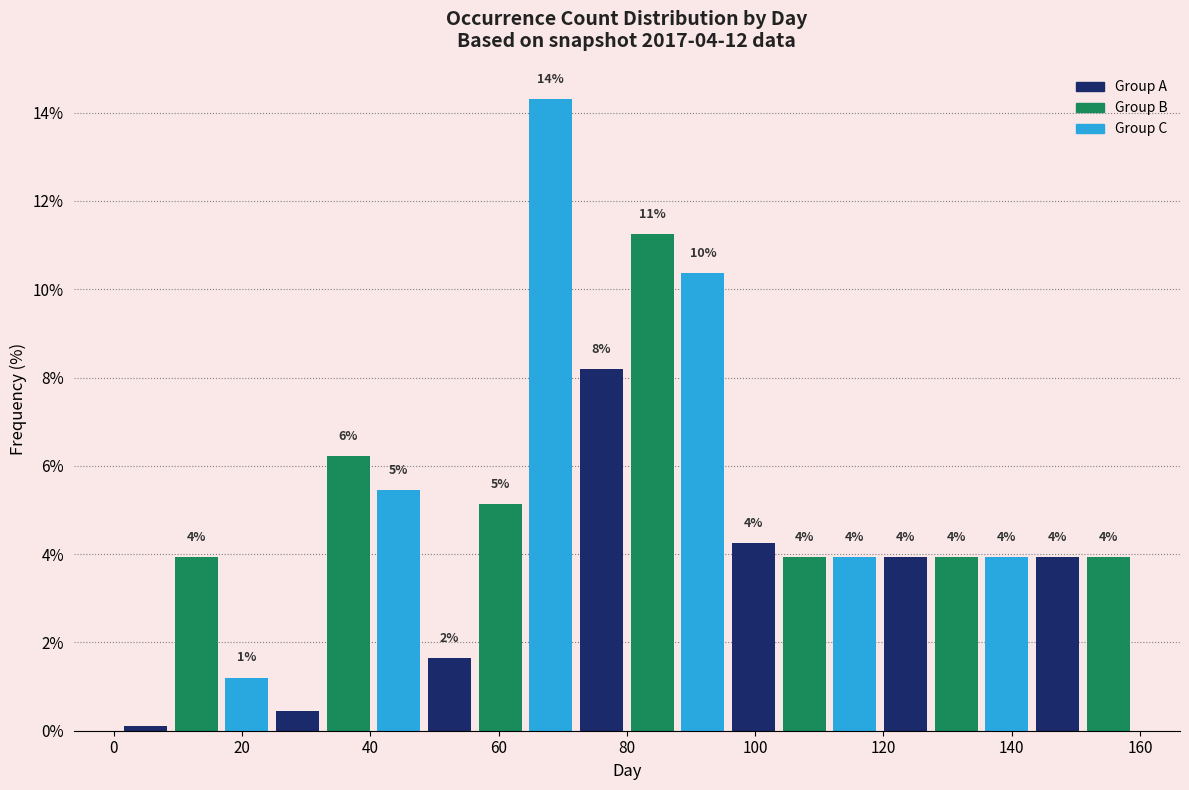

Read against the x-axis, roughly where is the centre of the tallest bar?

68